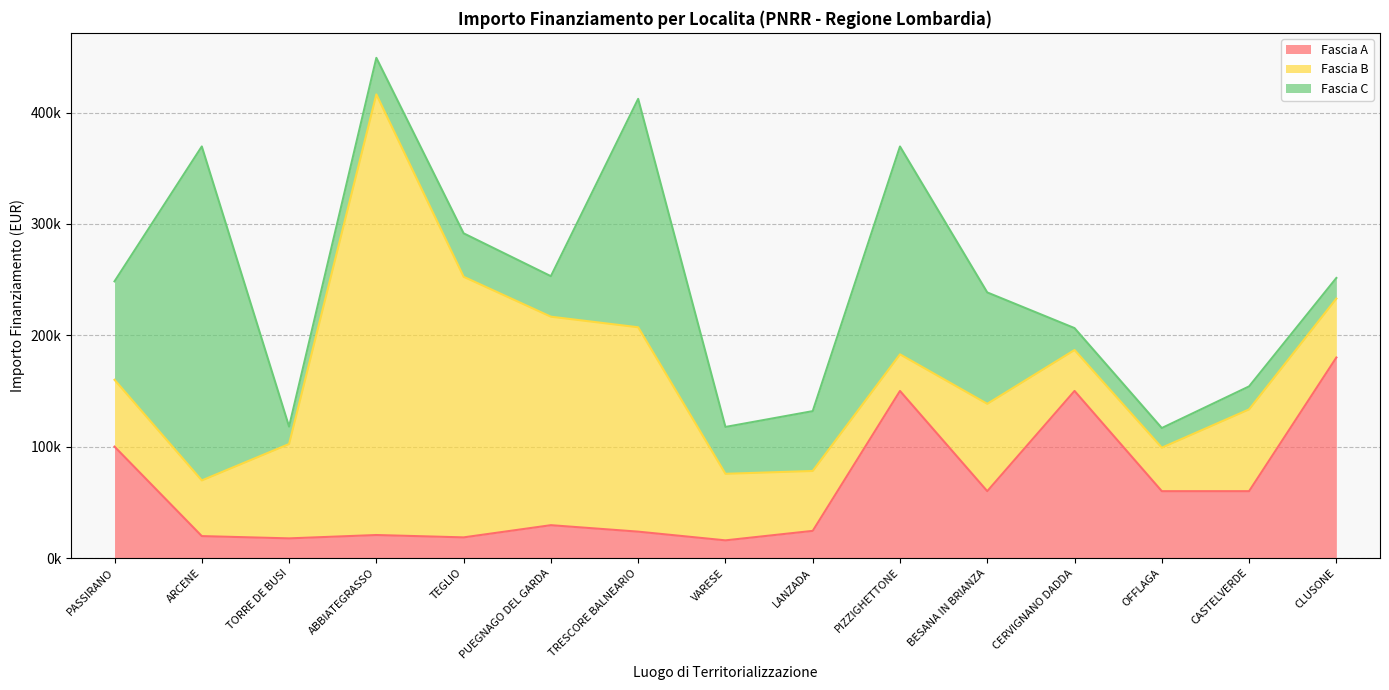

Between VARESE and CERVIGNANO DADDA, which series saw the biggest shift?

Fascia A